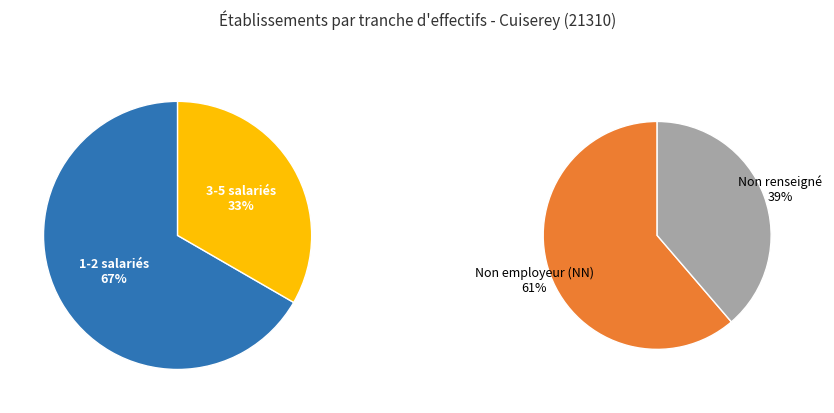

True or false: 02 accounts for 1% of the total.

False